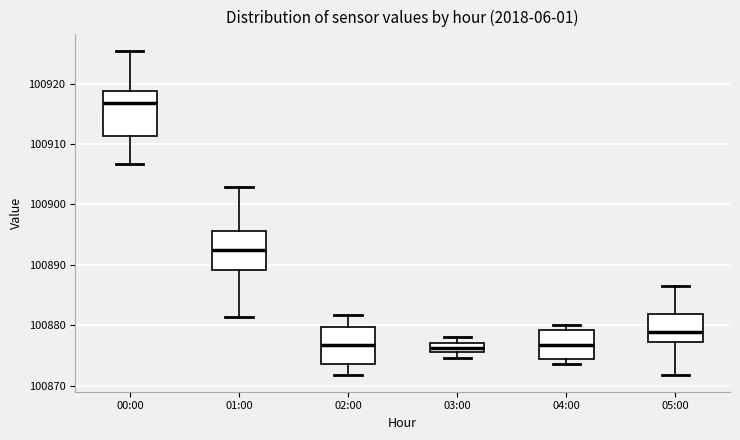

Where is the lower edge of the box for 05:00 on the y-axis? The values are not printed on the chart, so give them approximately, as read against the axis.

100877